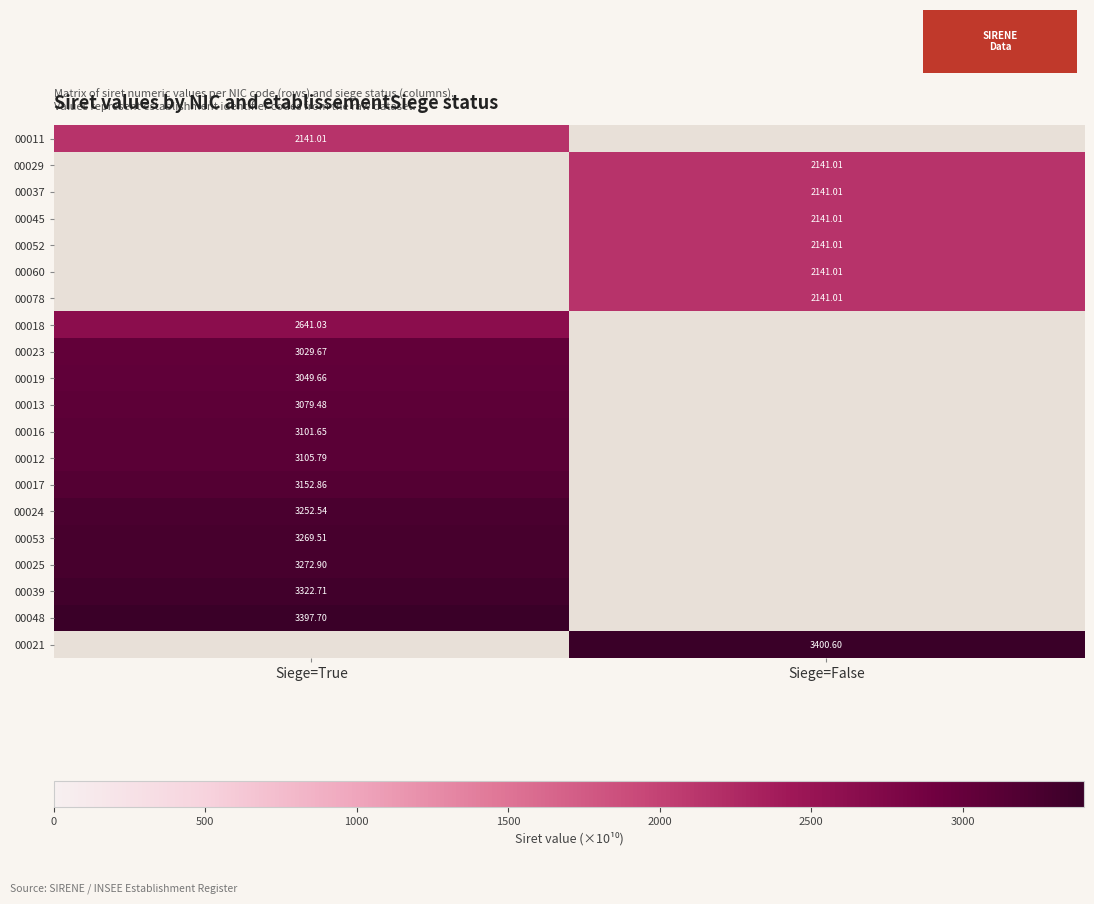

Is it true that 00024 equals -1449.7 at Siege=False?

False